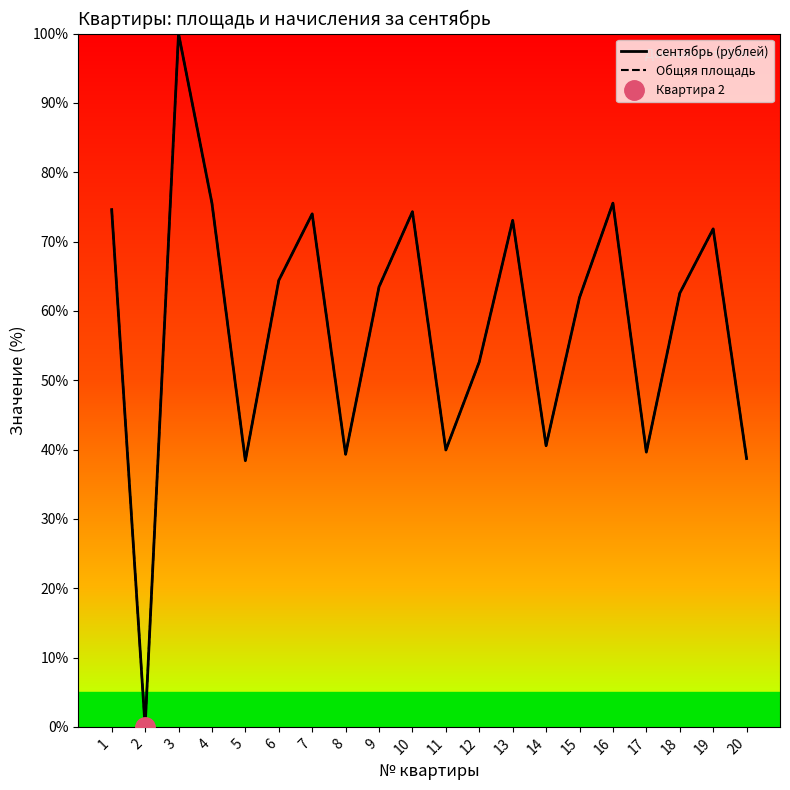

At which category does Общяя площадь reach its first local peak?

3